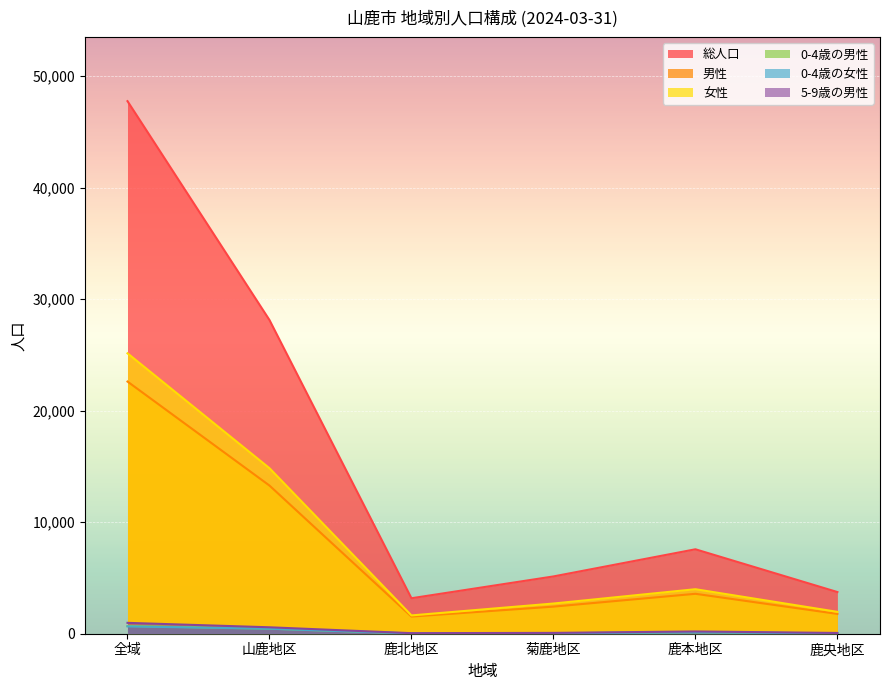

How many distinct data groups are displayed?

6